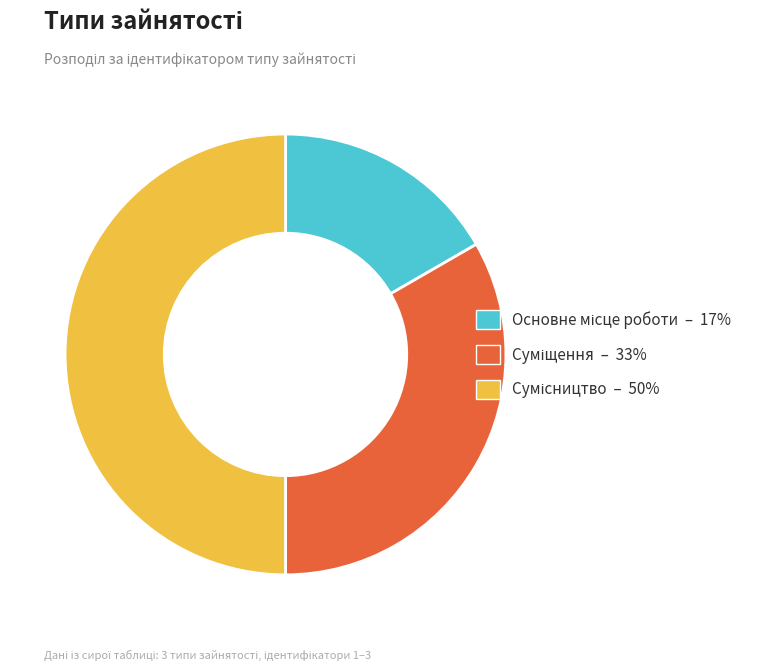

The Основне місце роботи slice represents 29% of the pie. True or false?

False